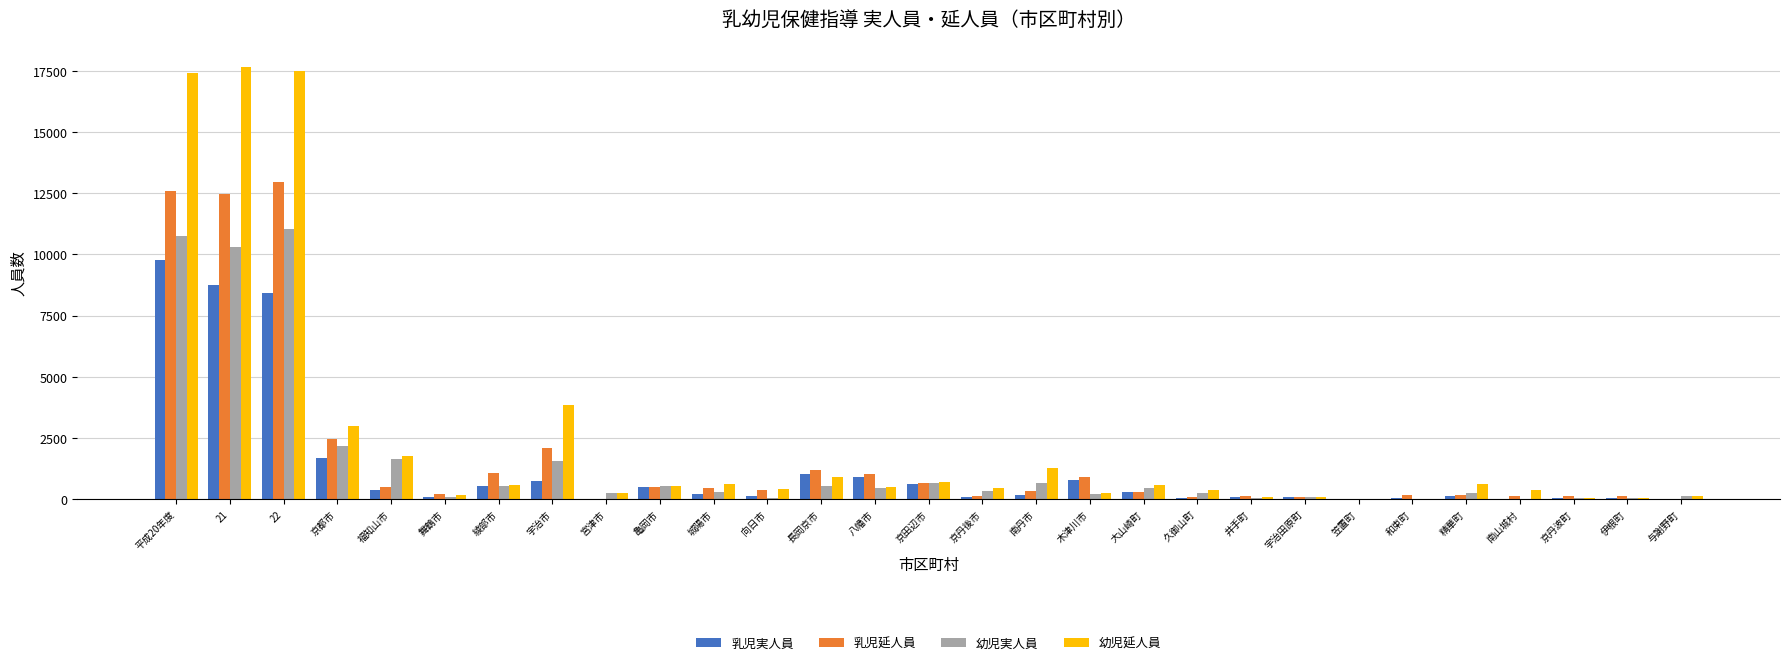

The 乳児延人員 series shows 159 at 精華町. True or false?

True